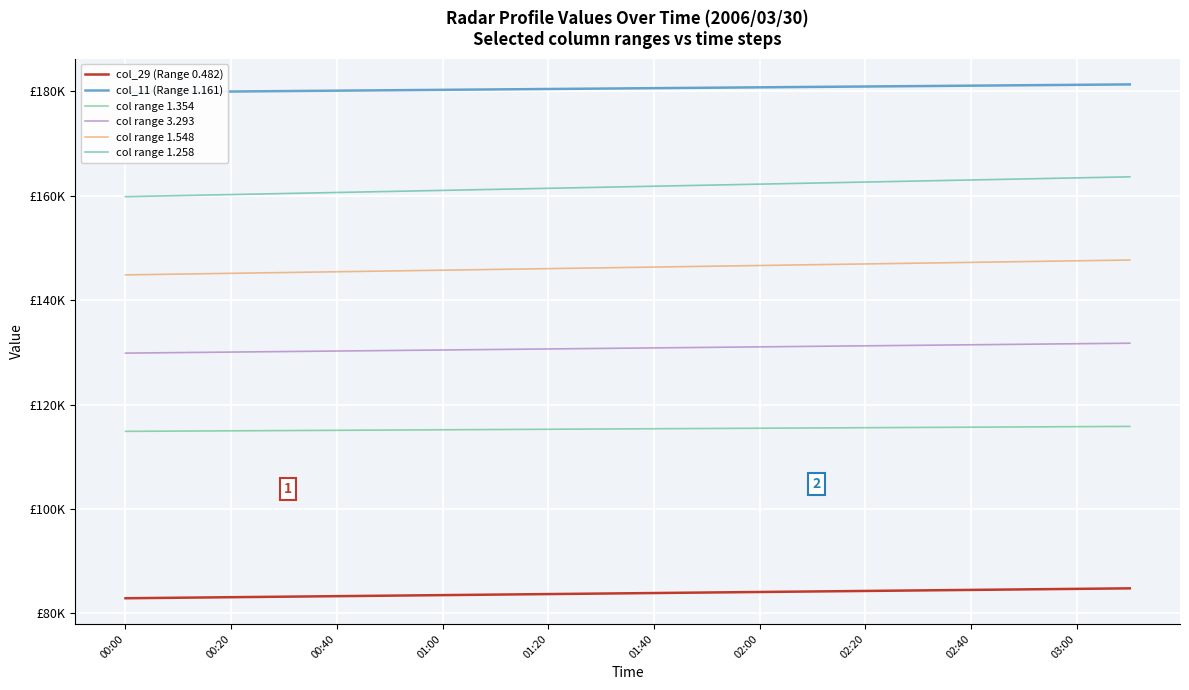

What position from the left is 00:00?

1